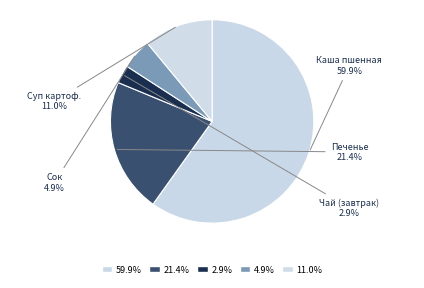

Count the number of slices in the pie.

5